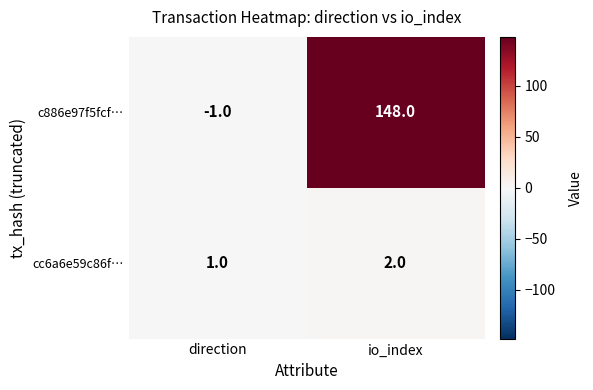

Which series has the widest spread of values?

c886e97f5fcf…